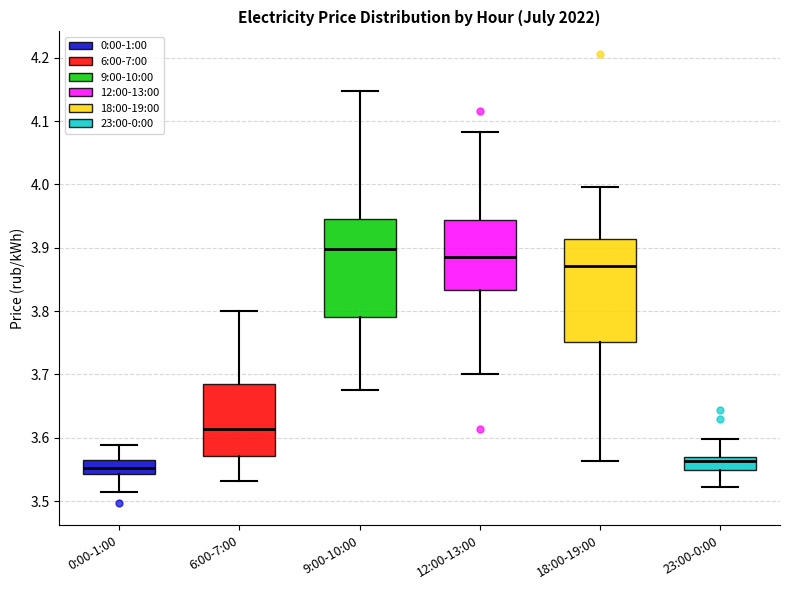

Reading left to right, transcribe this box plot: for each box, give where its median line is, the range the box spans, and where its two whiskers end, as read against the y-axis. The values are not printed on the chart, so give them approximately, as read against the axis.

0:00-1:00: median 3.55, box 3.54 to 3.56, whiskers 3.51 to 3.59
6:00-7:00: median 3.61, box 3.57 to 3.68, whiskers 3.53 to 3.80
9:00-10:00: median 3.90, box 3.79 to 3.95, whiskers 3.68 to 4.15
12:00-13:00: median 3.89, box 3.83 to 3.94, whiskers 3.70 to 4.08
18:00-19:00: median 3.87, box 3.75 to 3.91, whiskers 3.56 to 4.00
23:00-0:00: median 3.56, box 3.55 to 3.57, whiskers 3.52 to 3.60